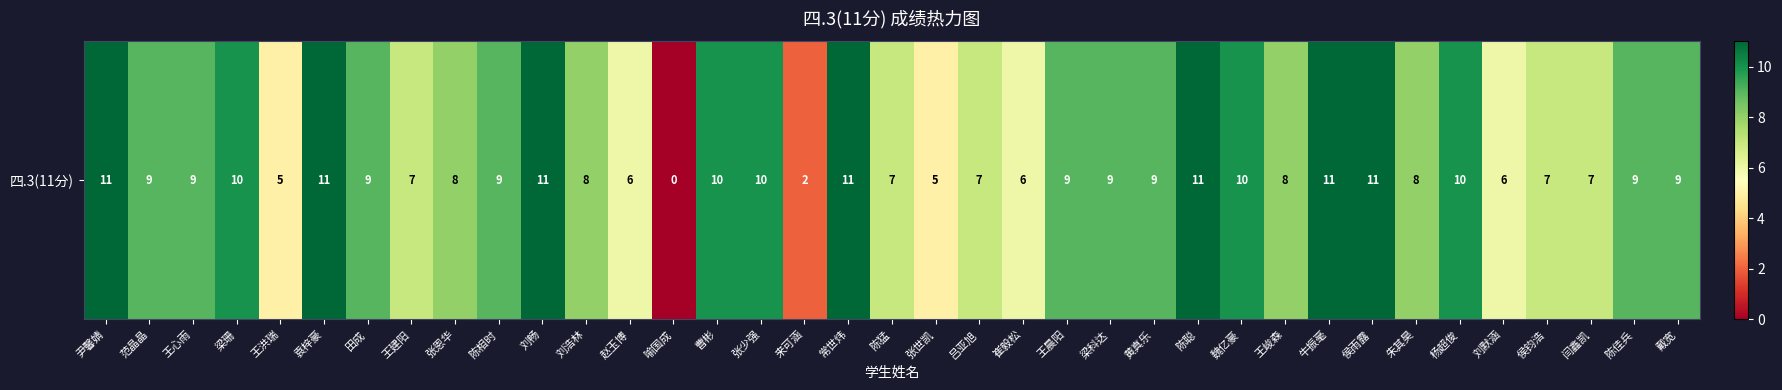

What is the maximum value shown in the chart?

11